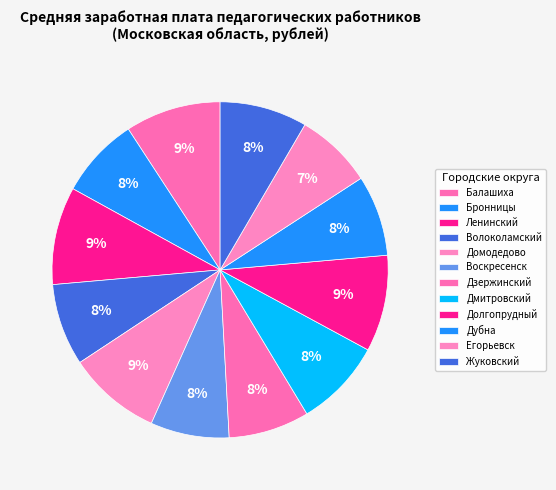

True or false: Долгопрудный accounts for 21% of the total.

False